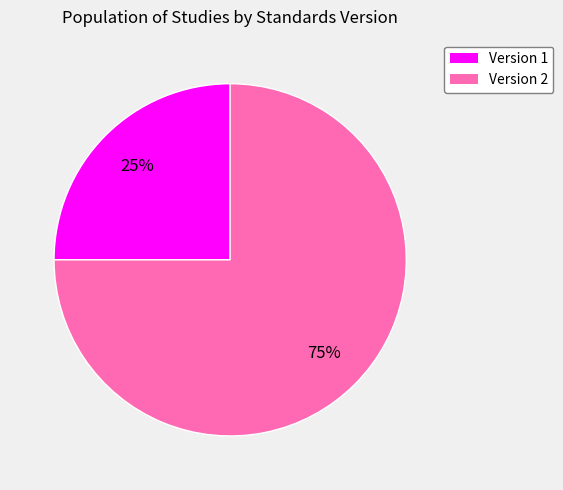

How many slices are in this pie chart?

2